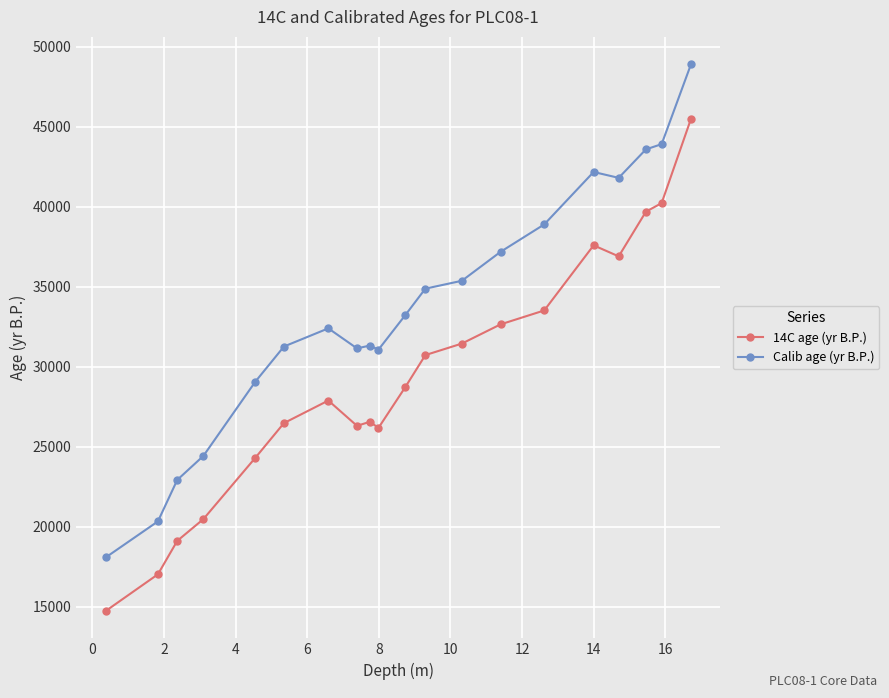

What is the value of the Calib age (yr B.P.) point at the 17th from the left?

41806